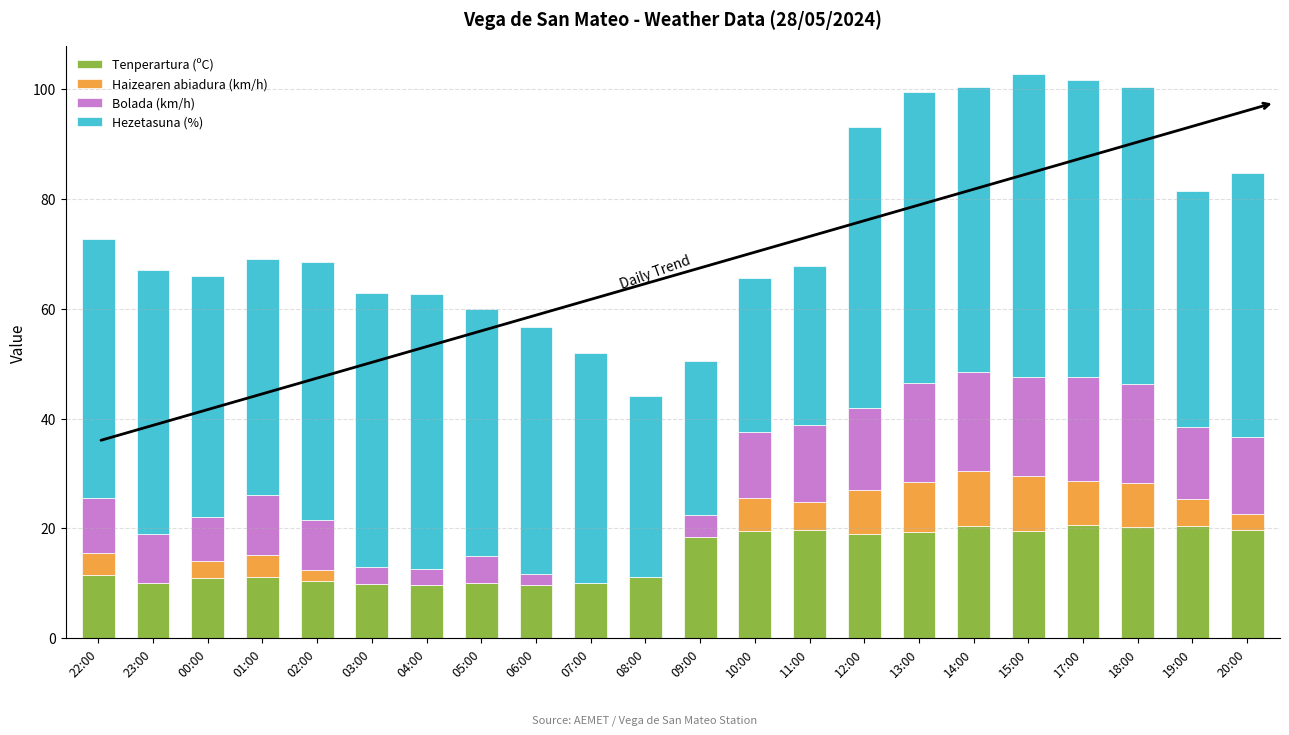

What is the total value across all series at 09:00?

50.4